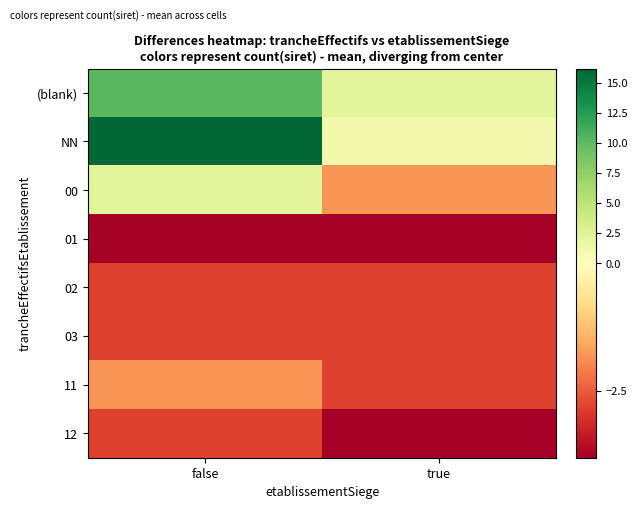

Which has a higher value, false or true?

false